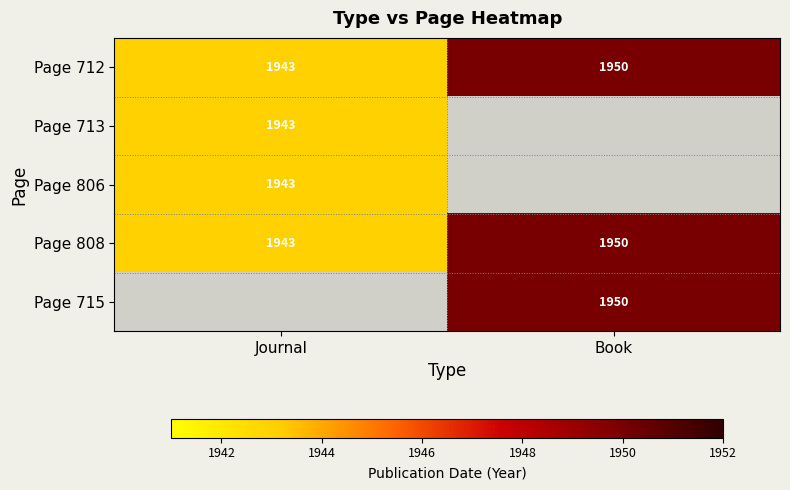

True or false: Page 808 has a value of 906 at Journal.

False